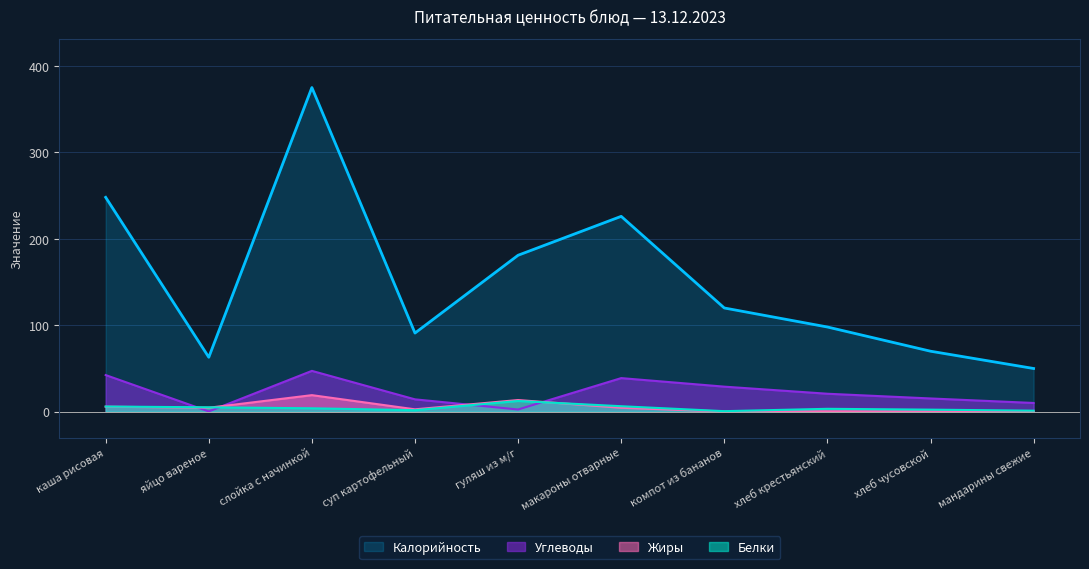

Reading left to right, extract all data points from this chart.

Калорийность: 248.0	63.0	375.0	91.0	181.0	226.0	120.0	98.0	70.0	50.0
Белки: 6.0	5.1	4.0	1.8	12.4	6.4	0.6	3.4	2.4	1.2
Жиры: 5.8	4.6	19.2	2.8	13.5	4.6	0.2	0.5	0.4	0.0
Углеводы: 42.4	0.3	47.2	14.3	2.6	38.9	29.0	20.8	15.3	10.1